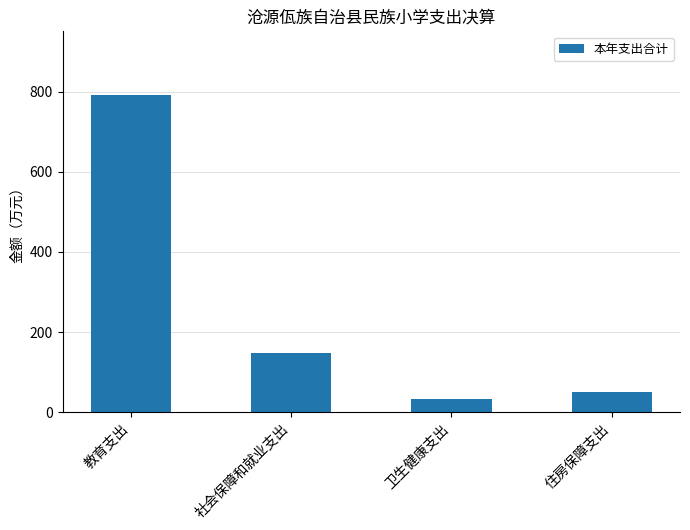

What position from the left is 社会保障和就业支出?

2